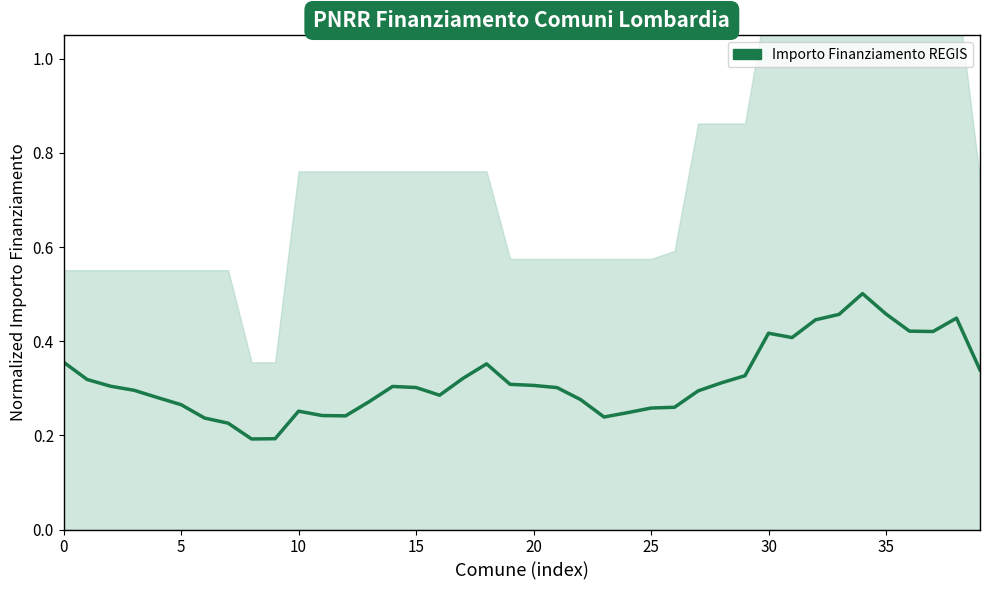

True or false: there are more than 1 points higher than both neighbors.

True